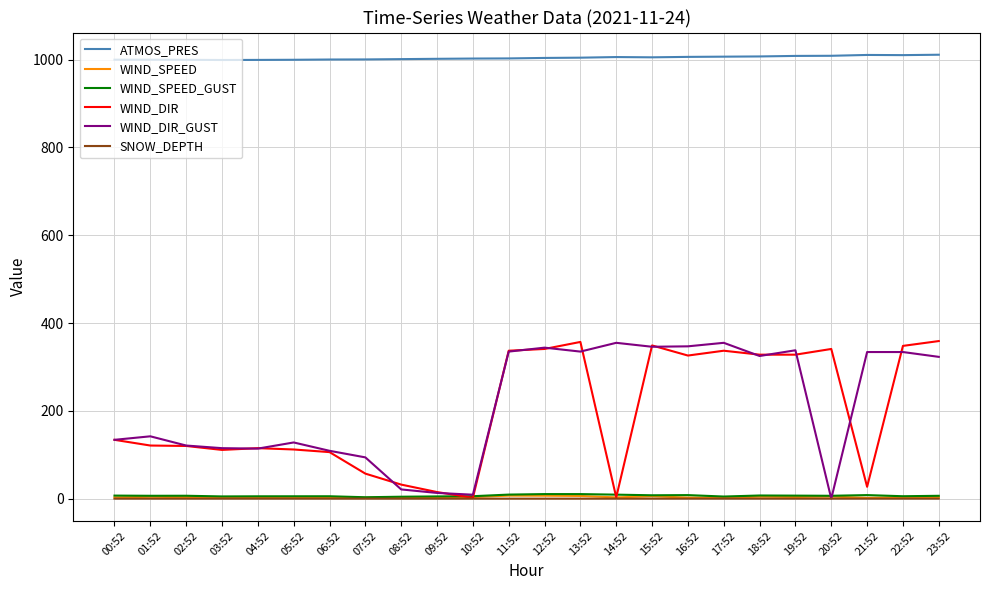

In SNOW_DEPTH, how many points are higher than both neighbors (excluding endpoints)?

6